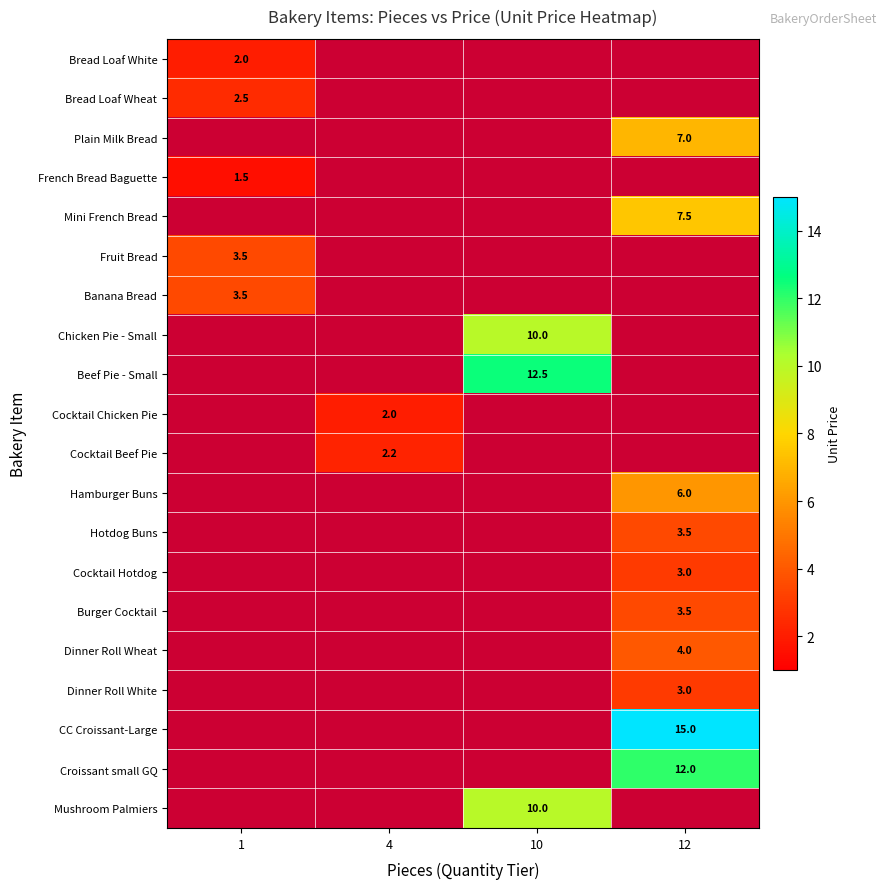

Is it true that Fruit Bread equals 3.5 at 1?

True